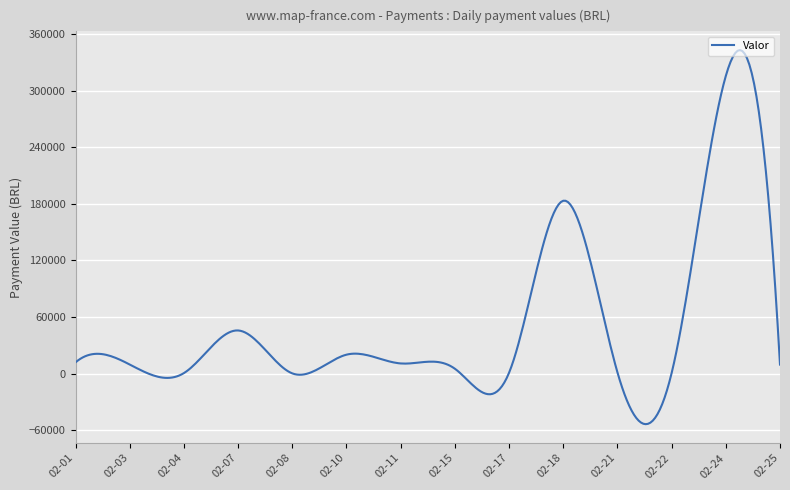

What is the smallest value displayed?

-53741.2